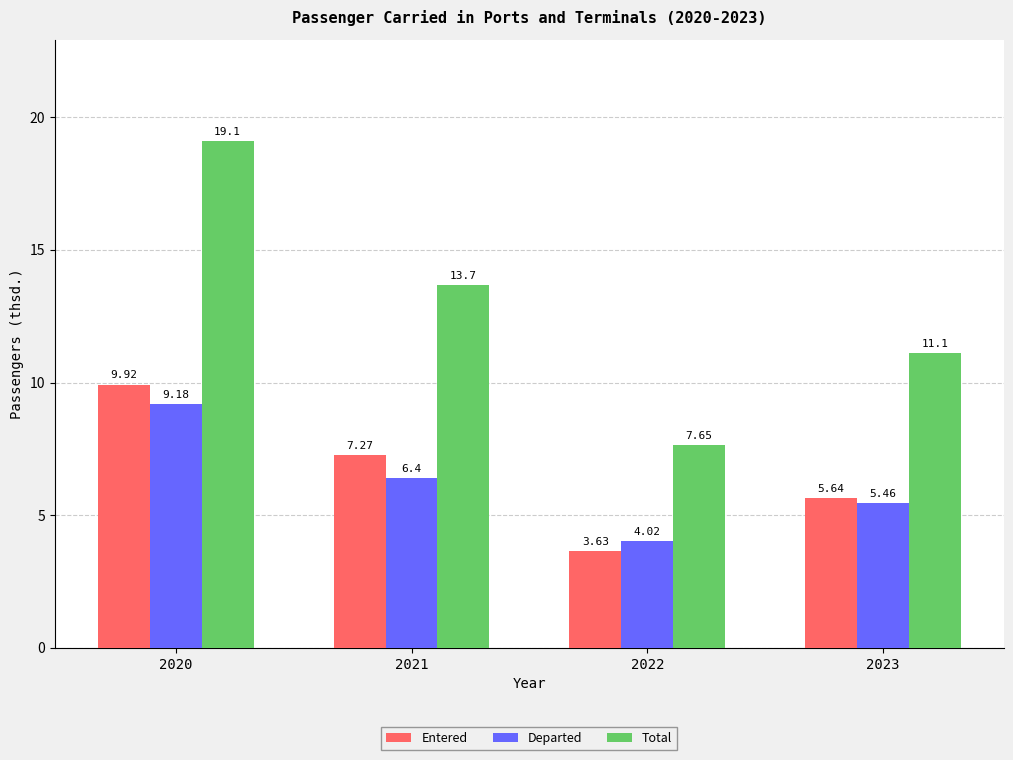

The value of Departed at 2023 is 2.2. True or false?

False